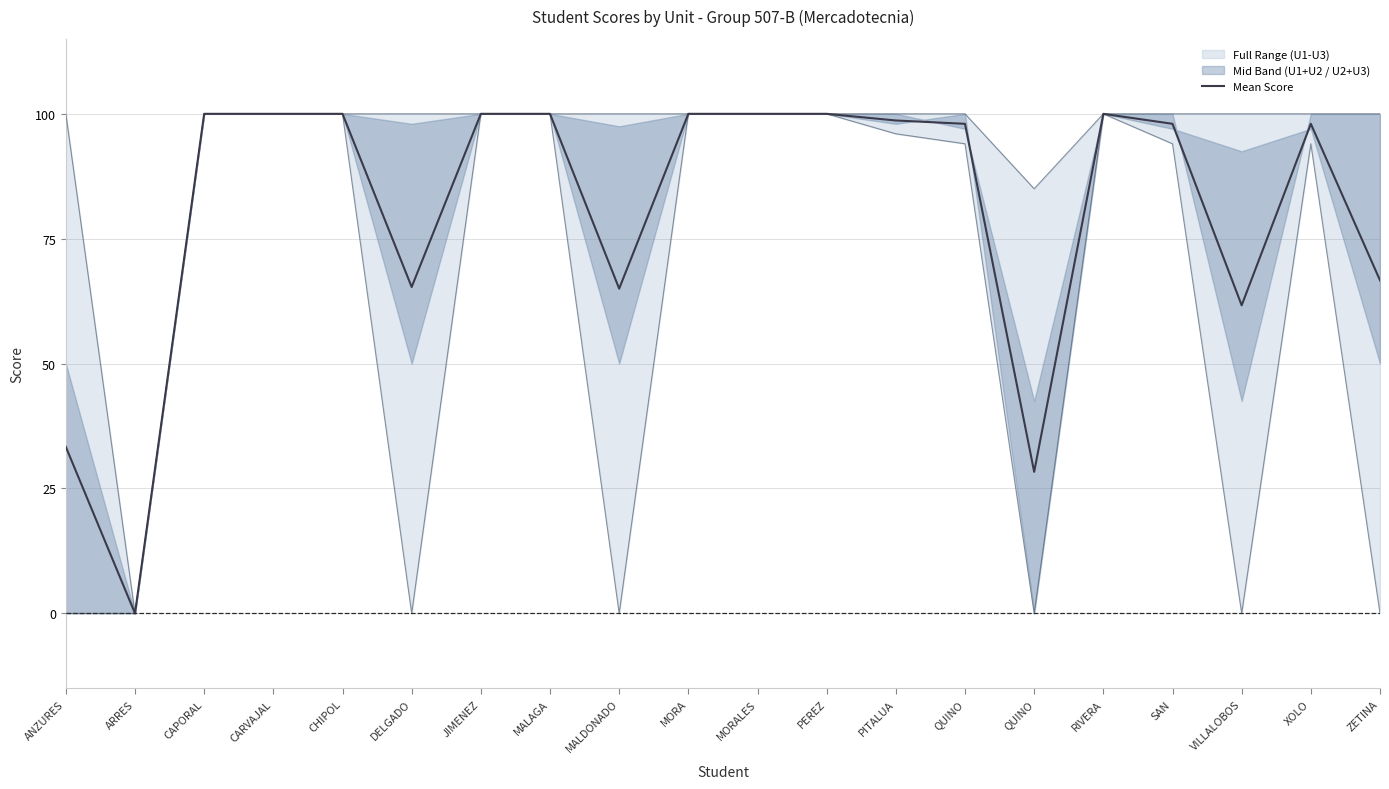

Which category has the highest value across all series?

CAPORAL